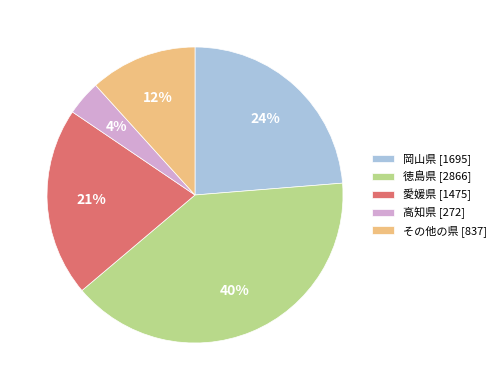

To the nearest percent, what is the difference between the 岡山県 and その他の県 slice percentages?

12%